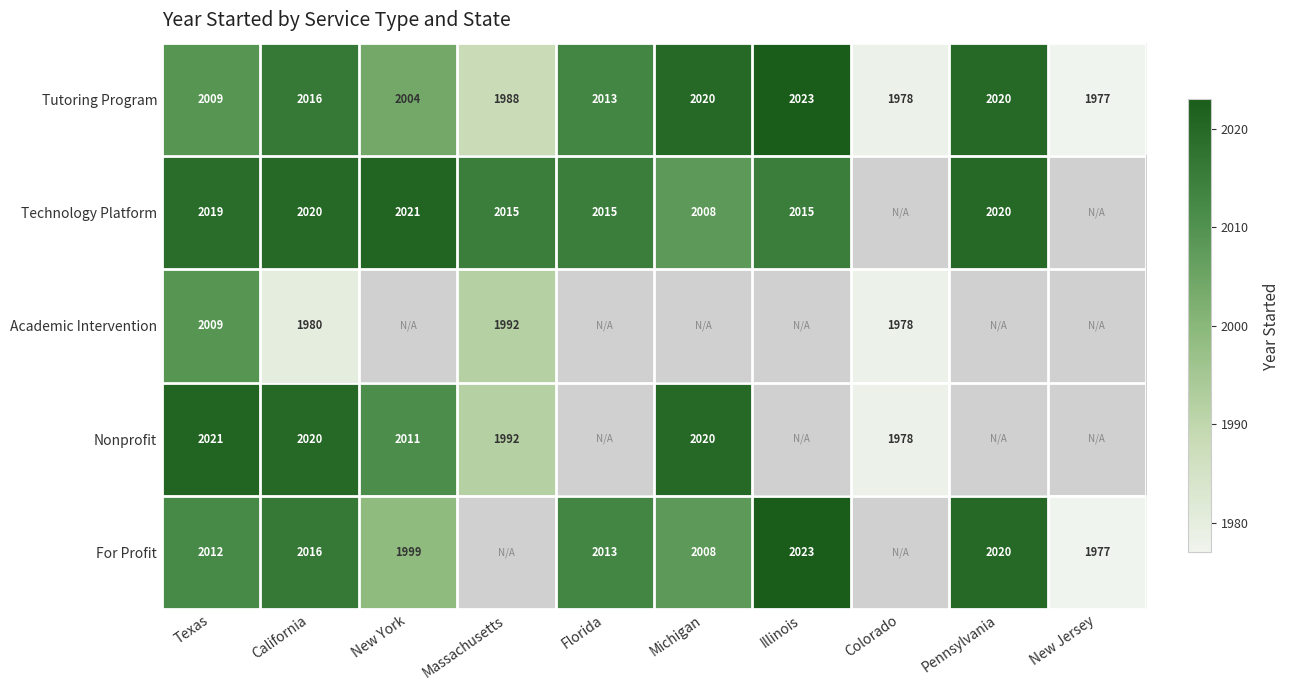

How many data points in Tutoring Program are less than 2013?

5